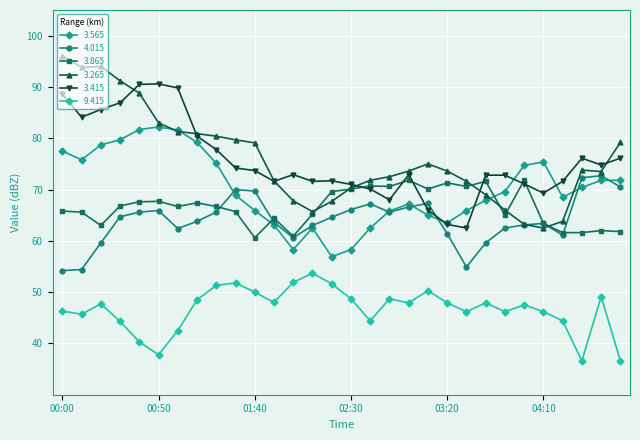

True or false: 9.415 and 3.865 cross at least once.

False